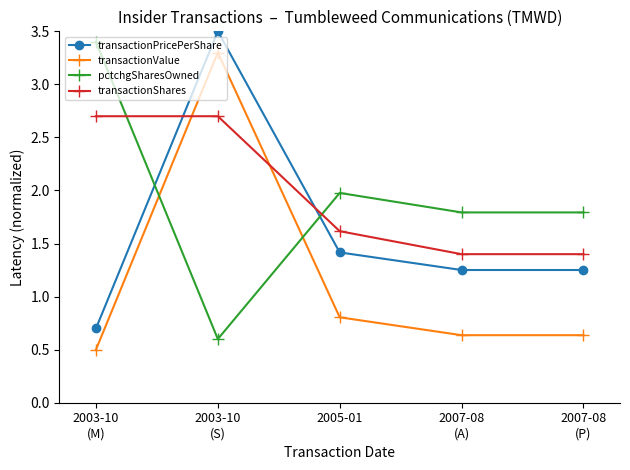

How many data points does each series have?

5